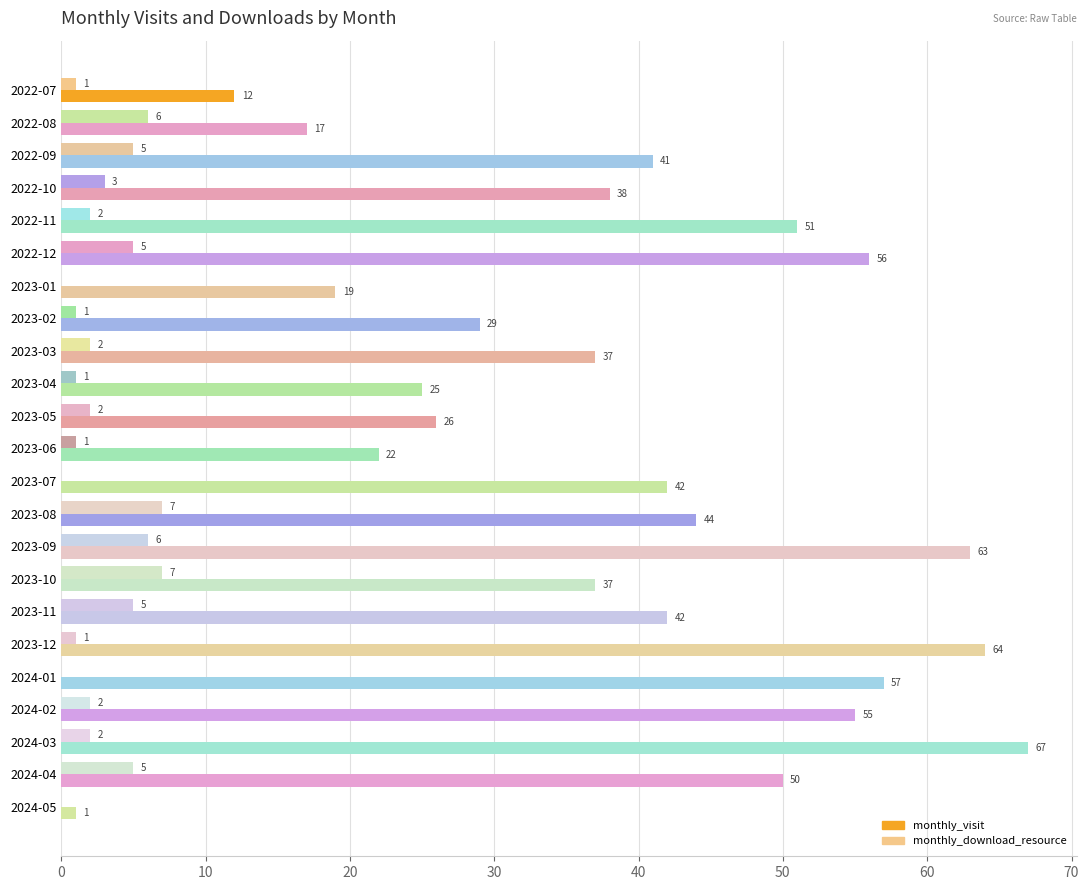

Count the number of categories in the chart.

23